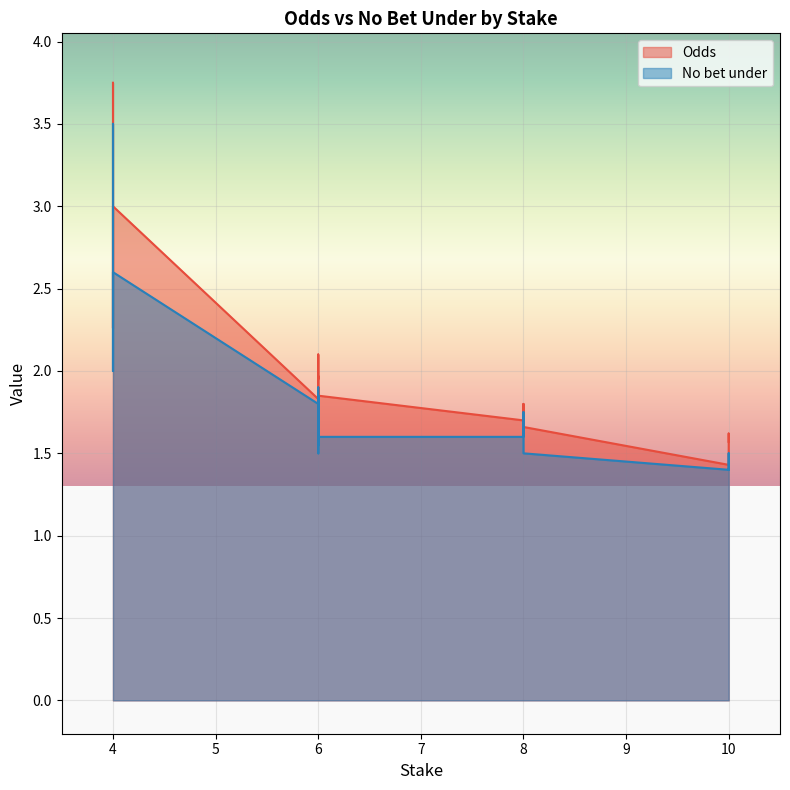

How many lines are shown in the chart?

2